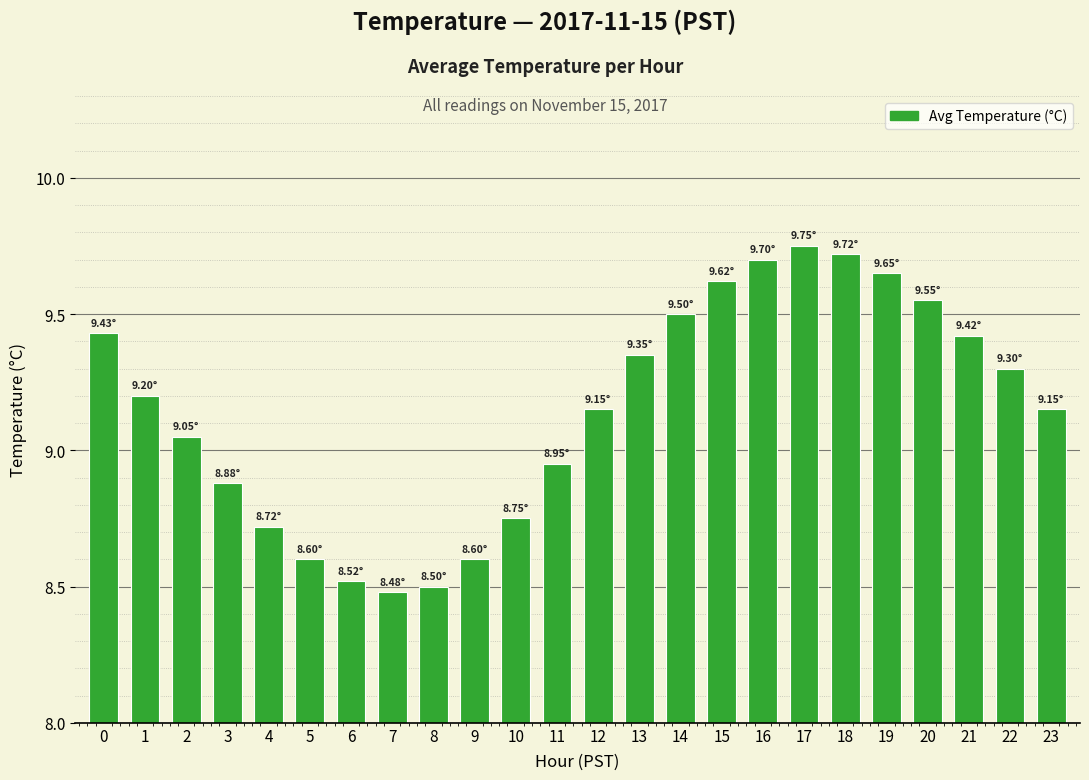

What is the difference between the values at 1 and 8?

0.7